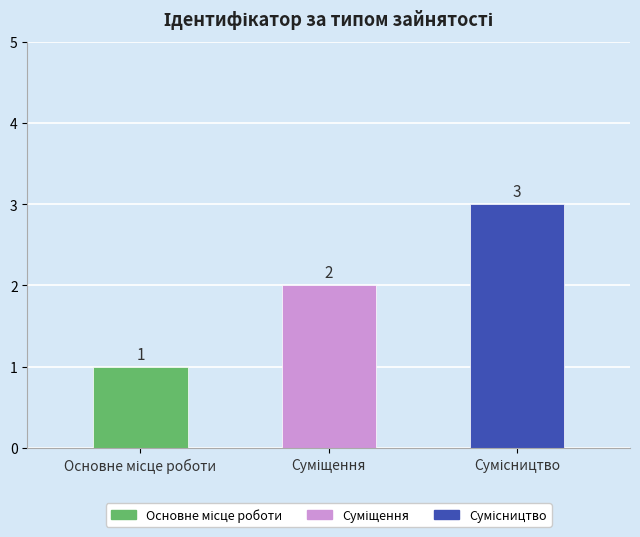

How many bars are there in total?

3